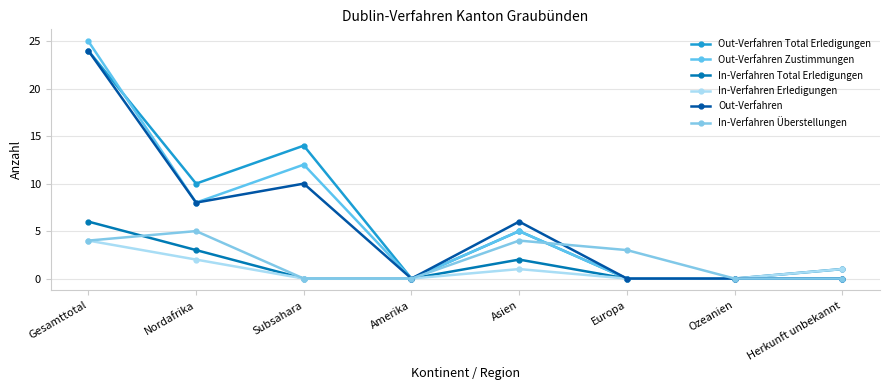

At Amerika, list the series in order from smallest to largest.

Out-Verfahren Total Erledigungen, Out-Verfahren Zustimmungen, In-Verfahren Total Erledigungen, In-Verfahren Erledigungen, Out-Verfahren, In-Verfahren Überstellungen